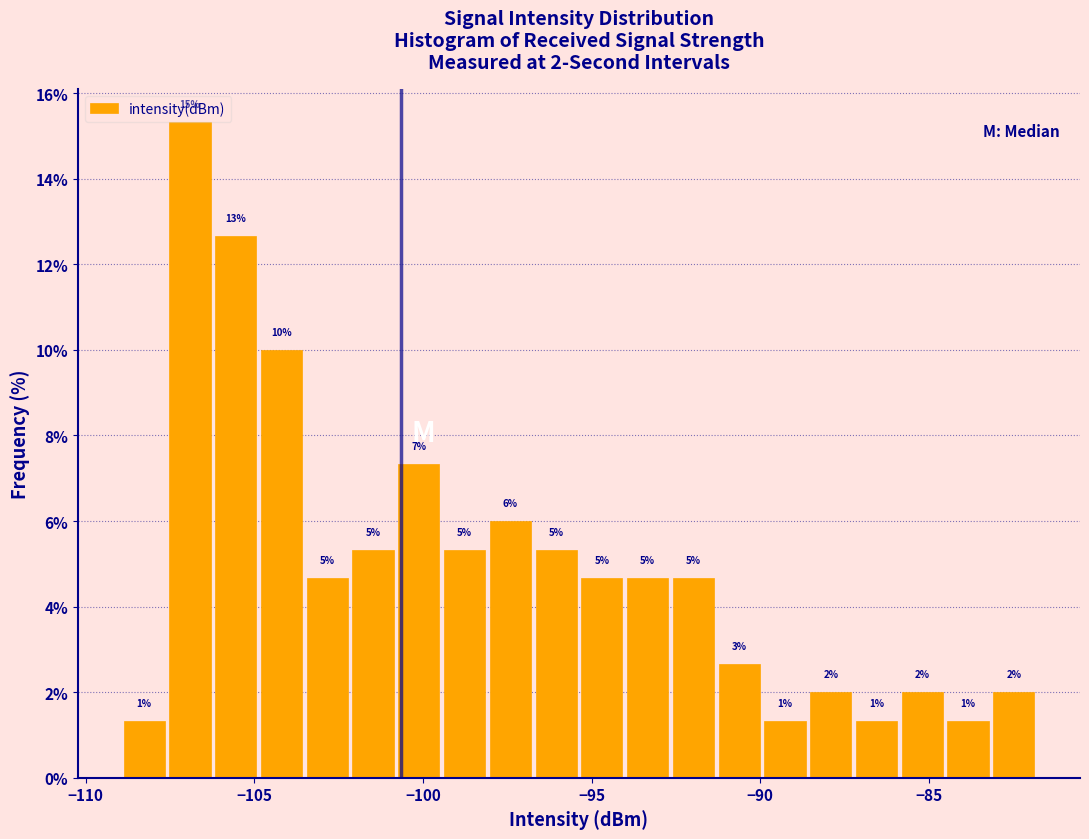

Around what value on the x-axis is the tallest bar? Give the approximate position of its centre, as read against the axis.

-107.0